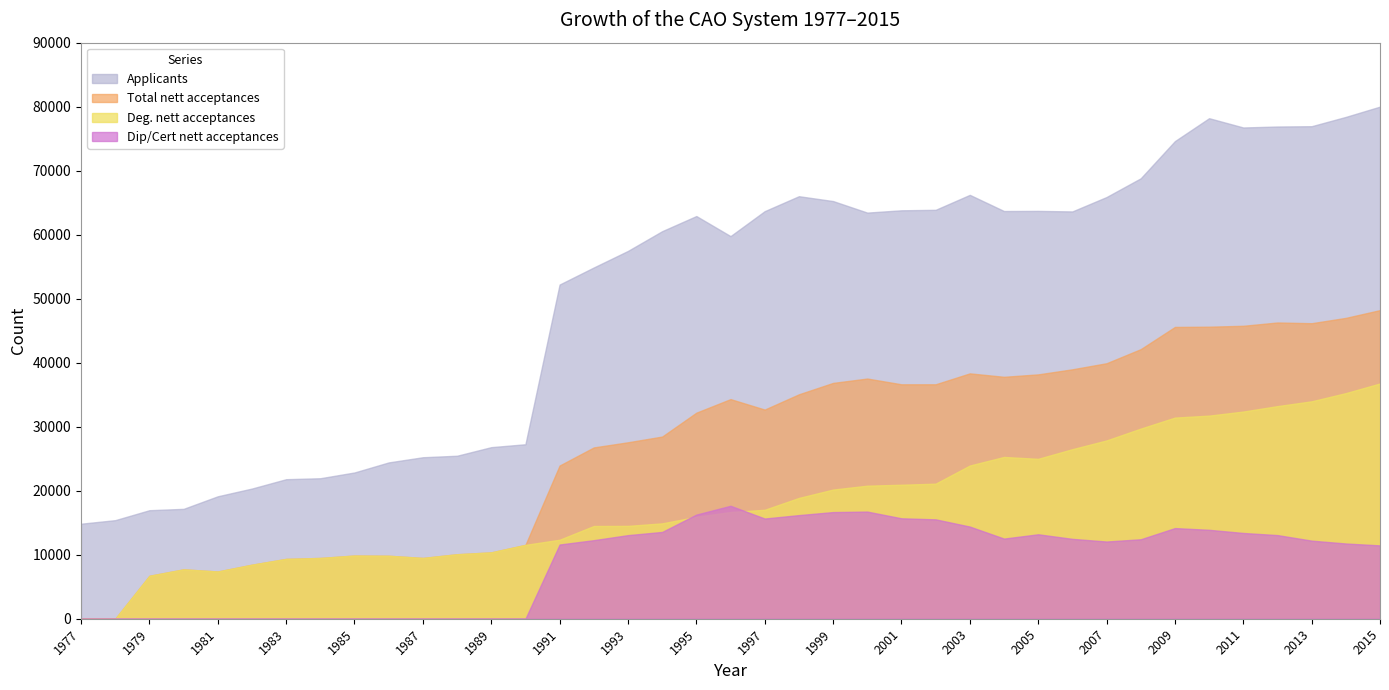

What is the value of the Total nett acceptances point at the 4th from the left?

7714